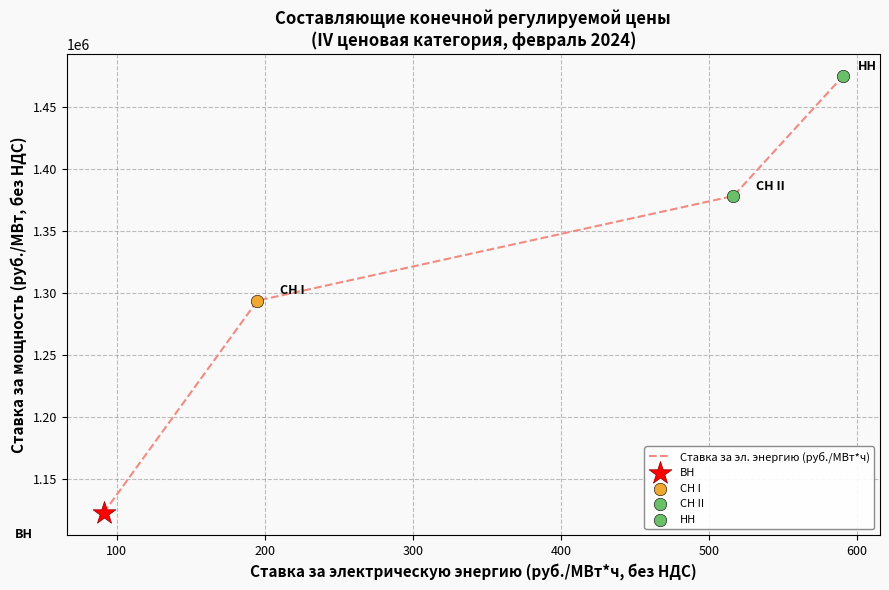

What is the greatest value displayed?

1474989.6